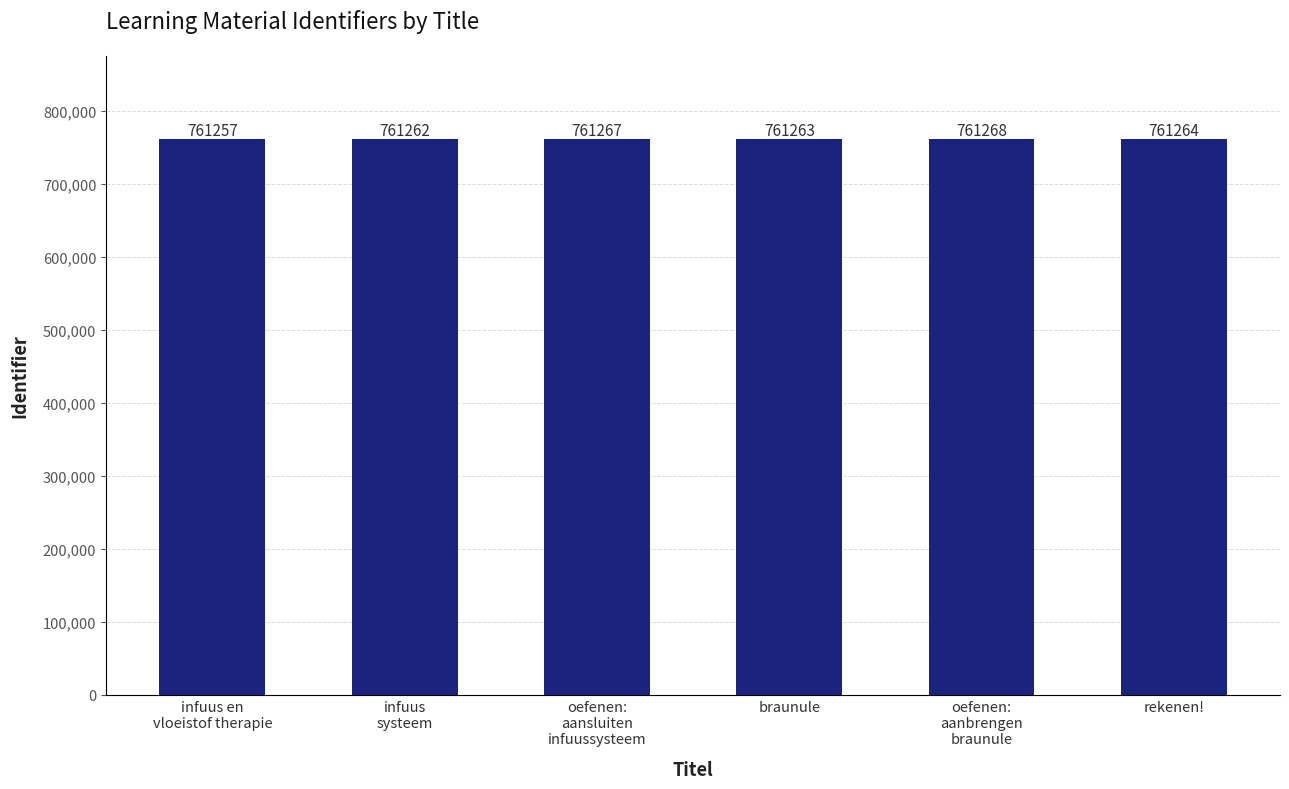

What value does the data have at oefenen:
aansluiten
infuussysteem, to the nearest 10?

761270